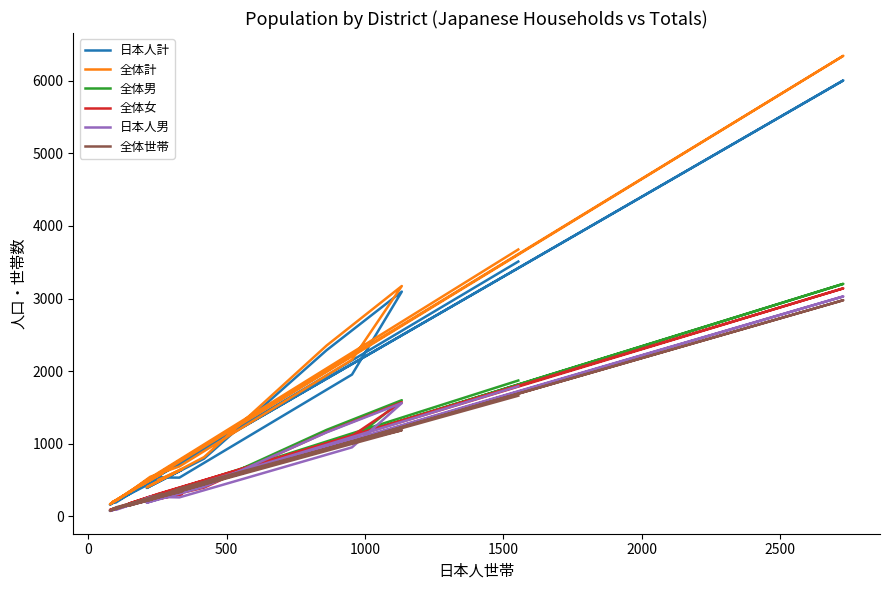

What is the lowest value of the 日本人男 series?

75